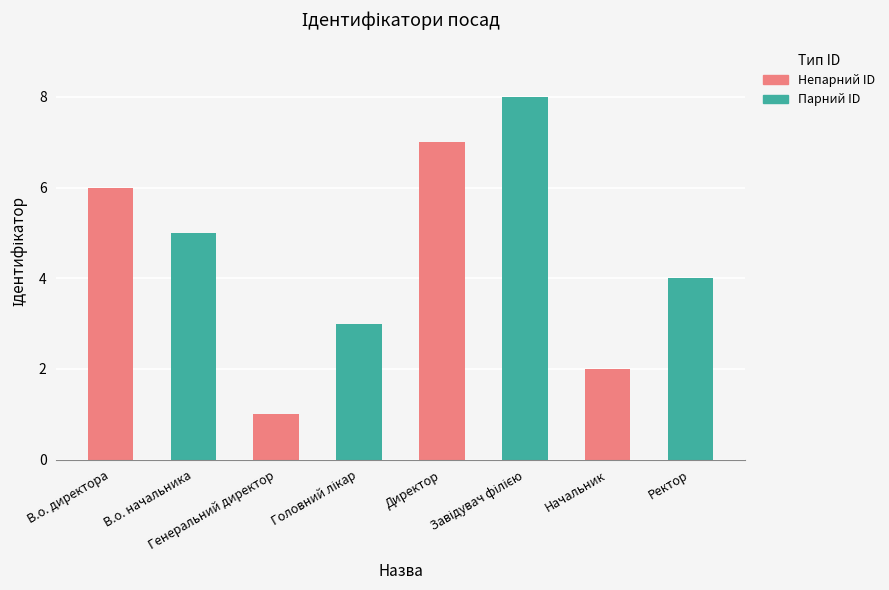

What is the difference between the maximum and second lowest values?

6